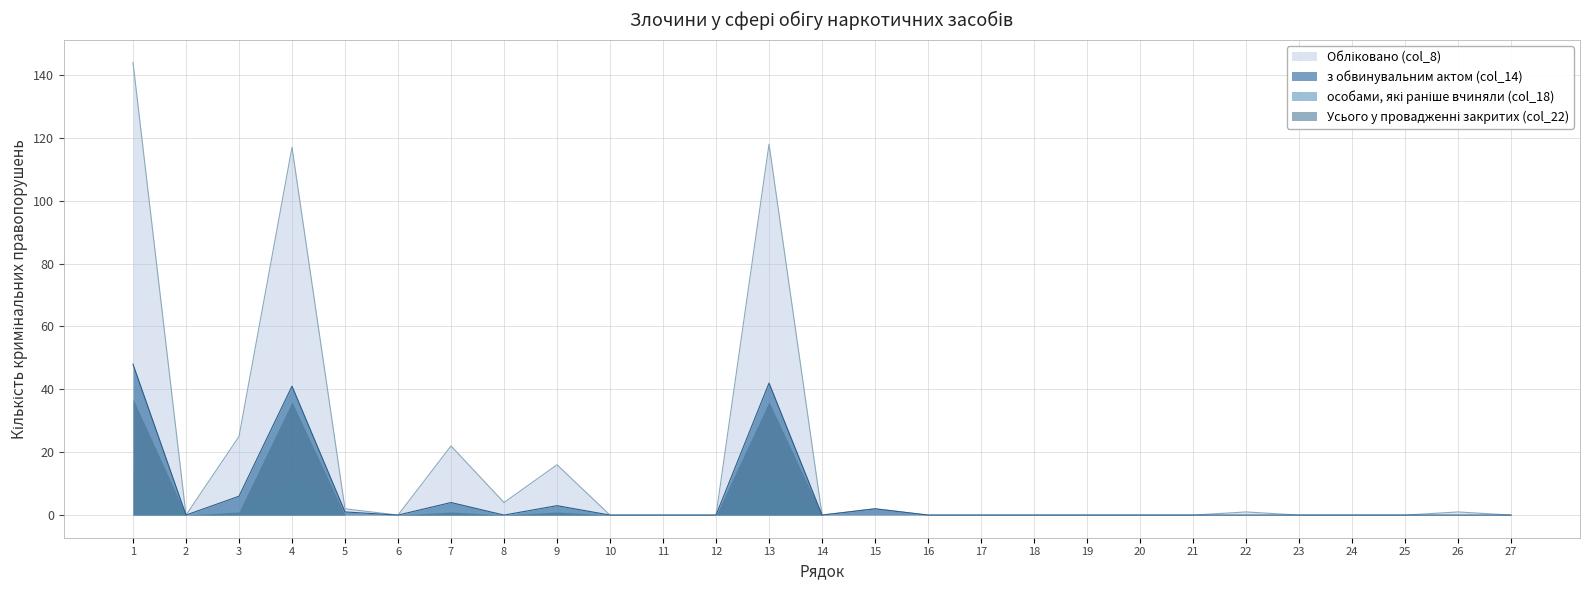

The value of з обвинувальним актом (col_14) at 23 is 21. True or false?

False